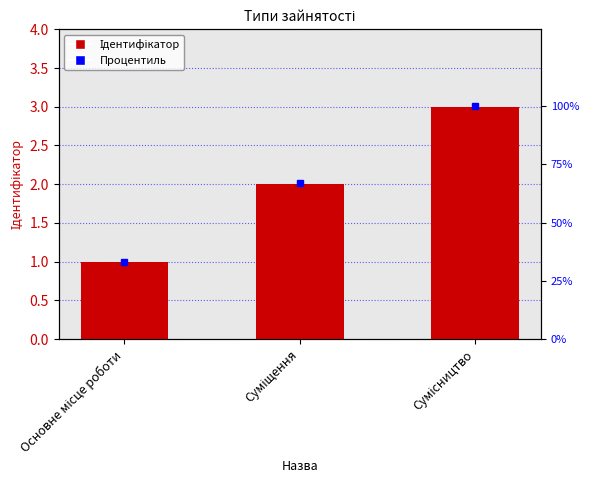

What position from the right is Суміщення?

2